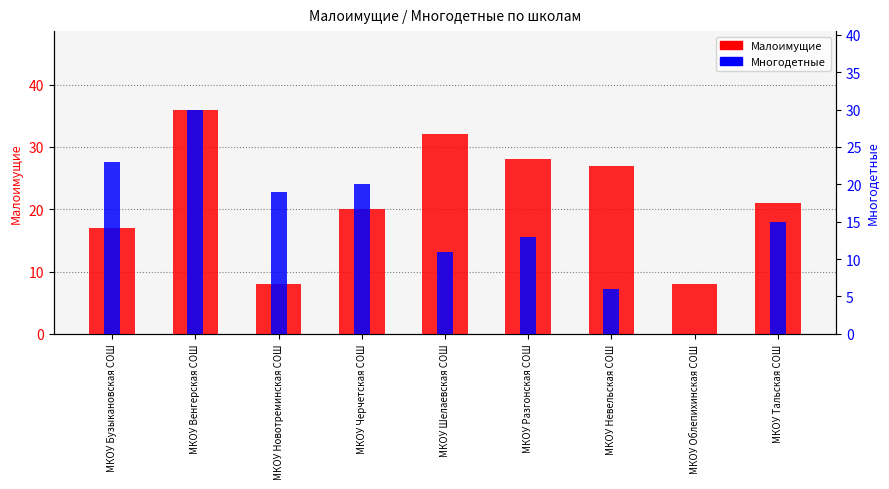

What position from the right is МКОУ Бузыкановская СОШ?

9